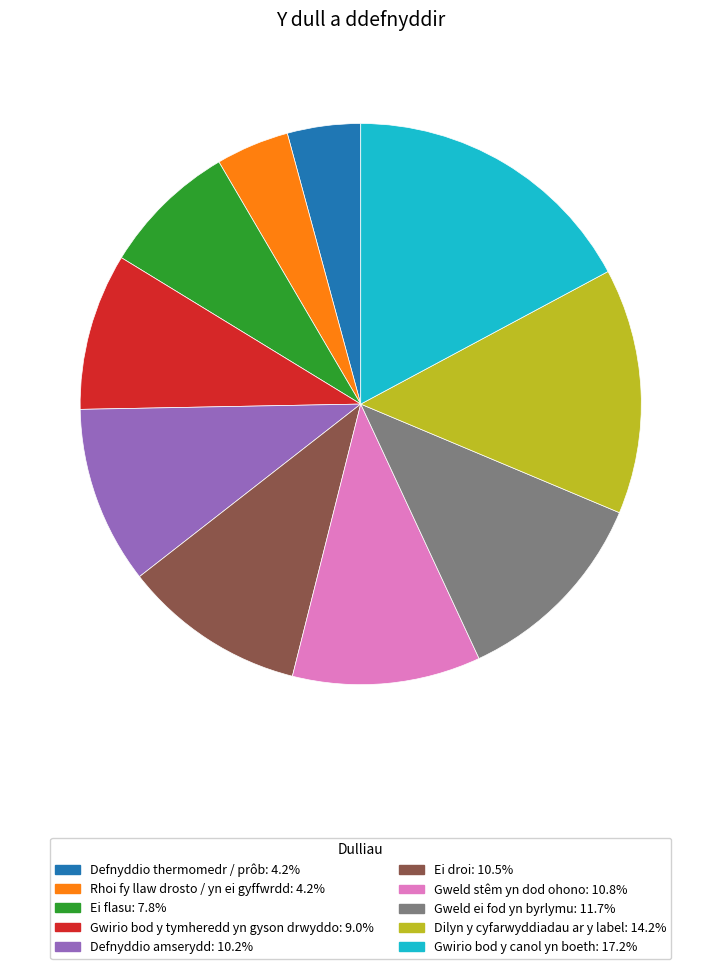

The Defnyddio thermomedr / prôb slice represents 10% of the pie. True or false?

False